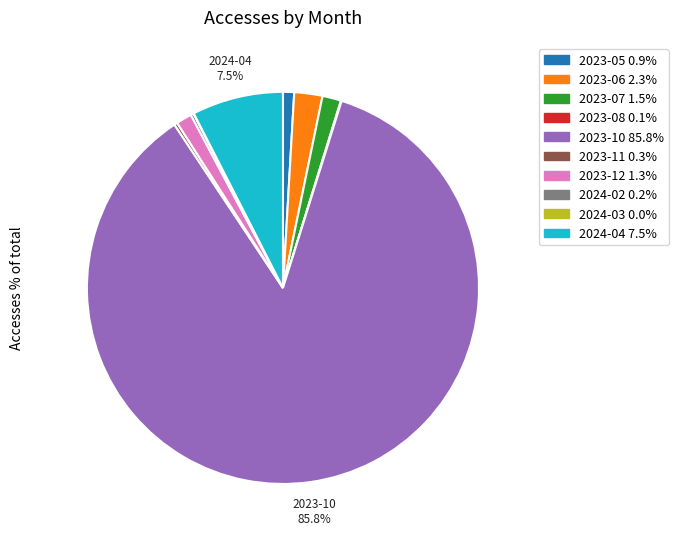

True or false: 2023-05 accounts for 1% of the total.

True